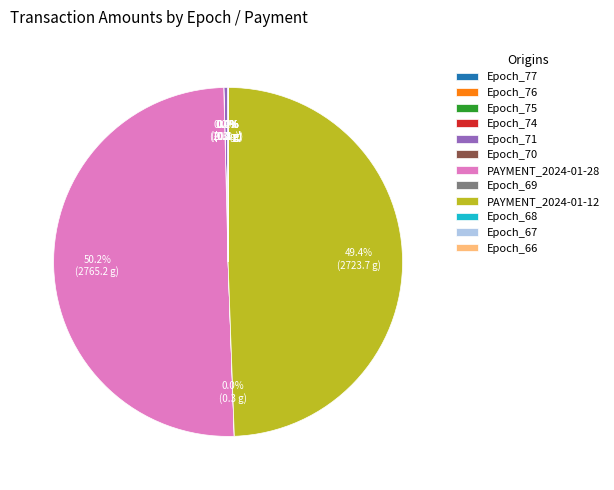

What is the largest slice in the pie chart?

PAYMENT_2024-01-28